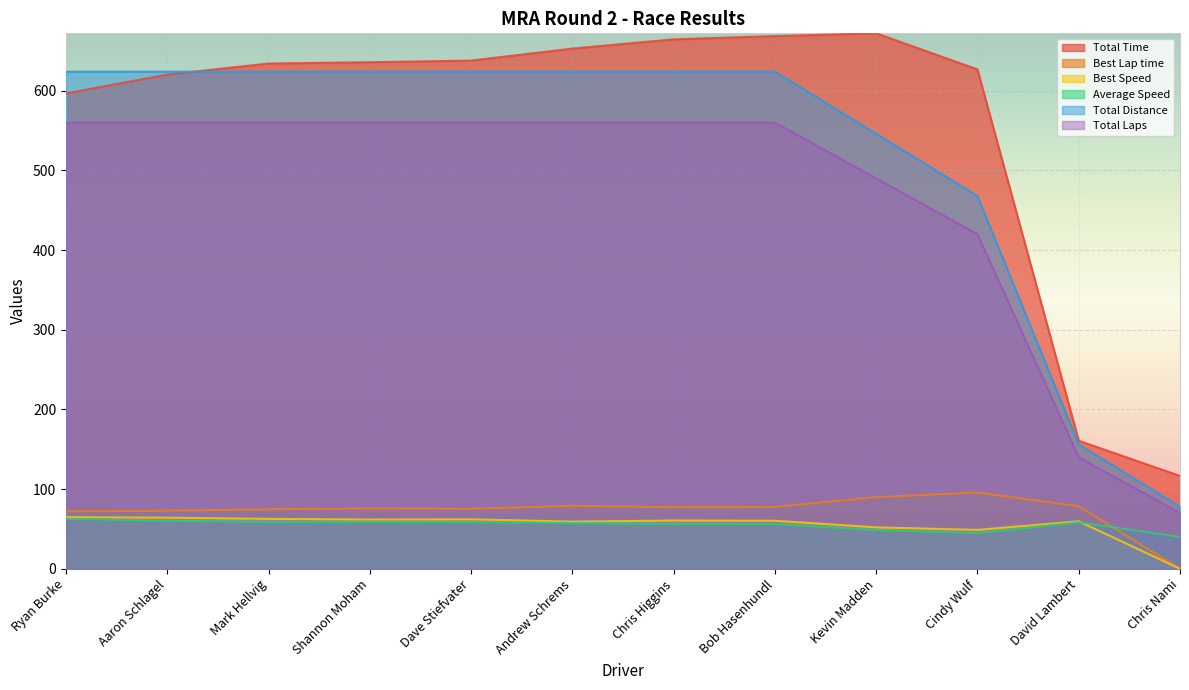

What is the average value of the Average Speed series?

55.1